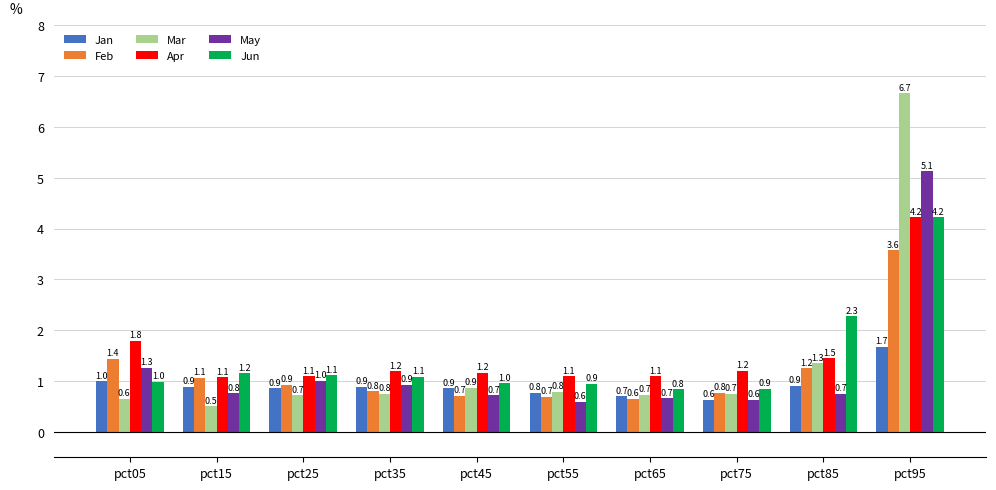

Which category has the highest value in the Jun series?

pct95